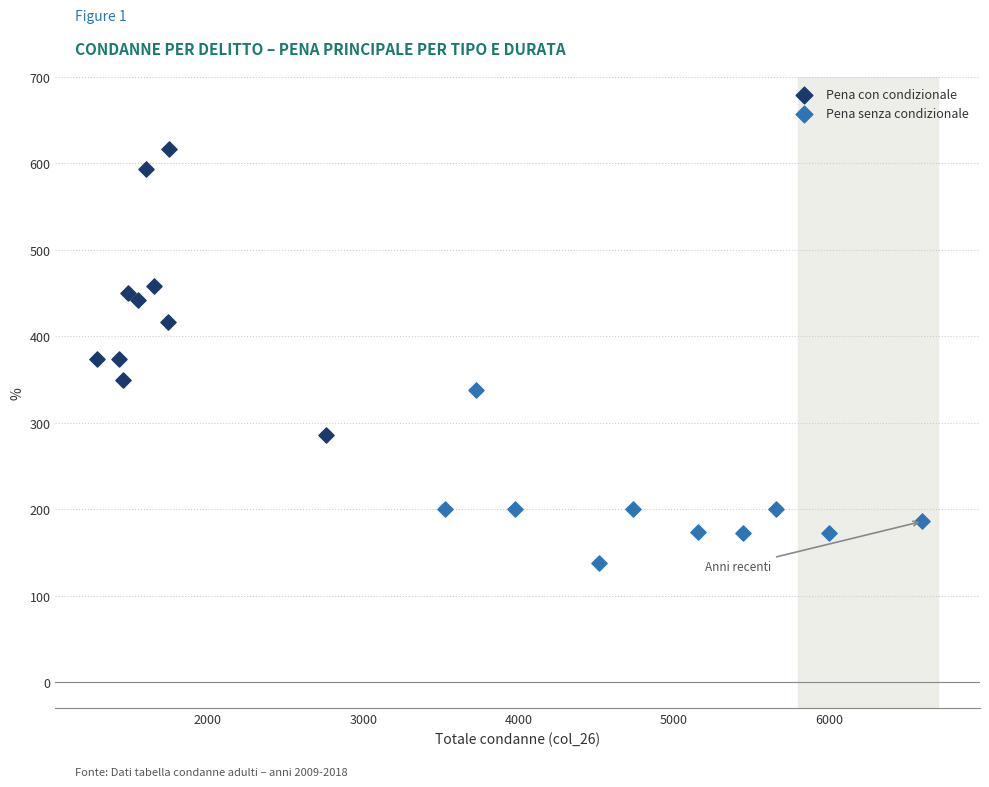

What are all the series names shown in the legend?

Pena con condizionale, Pena senza condizionale